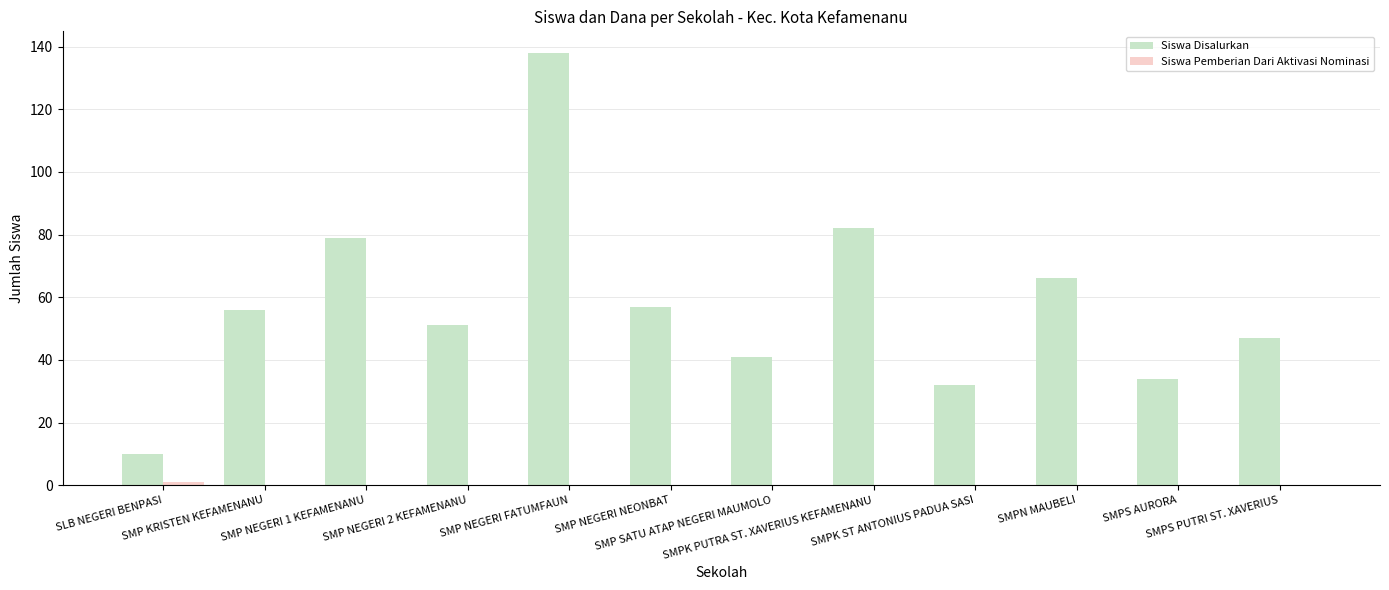

Which series has the largest total across all categories?

Siswa Disalurkan